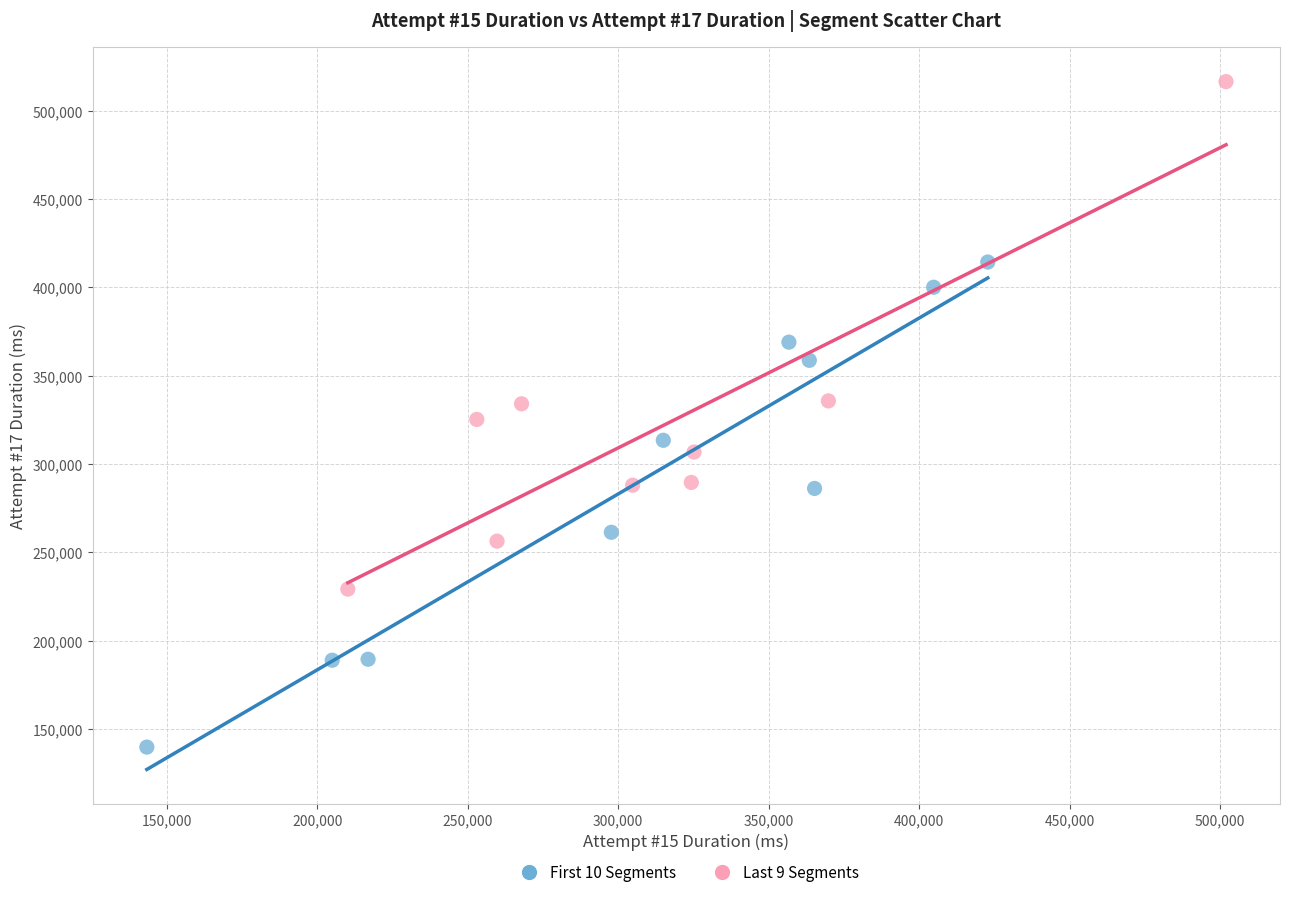

What are all the series names shown in the legend?

First 10 Segments, Last 9 Segments